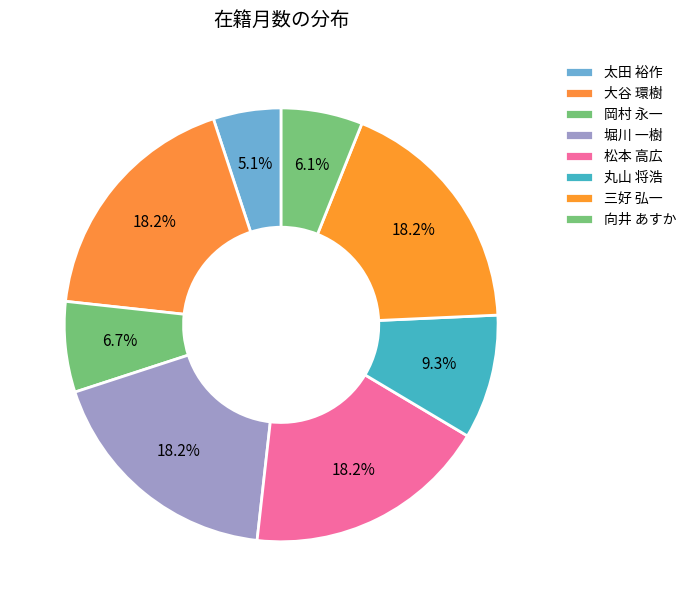

How many segments does this pie chart have?

8